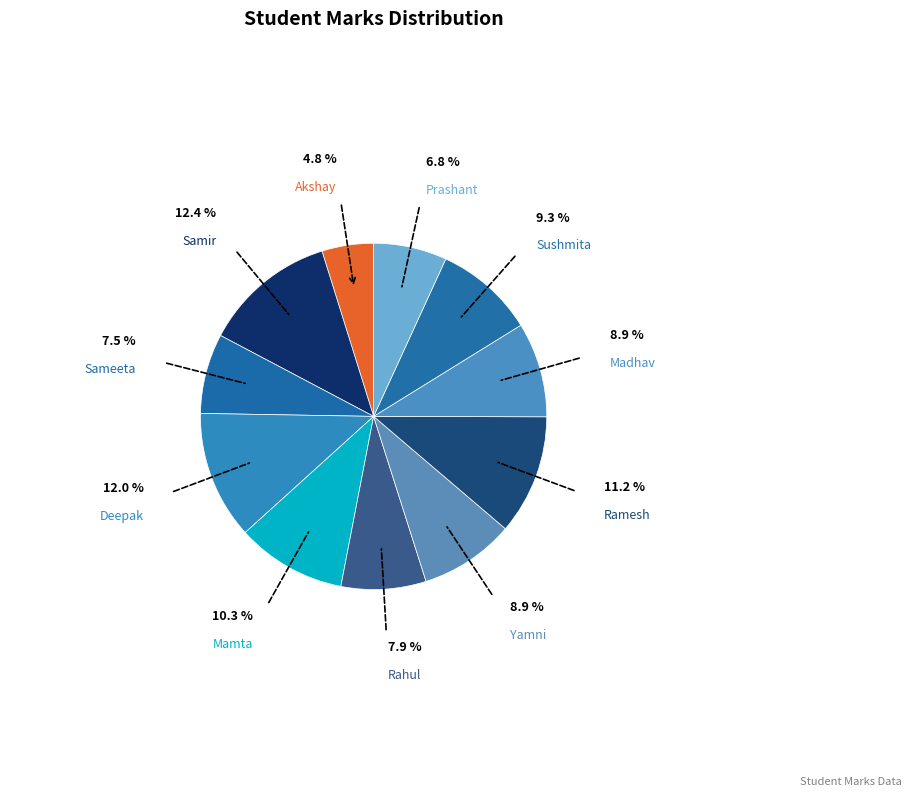

Is it true that Mamta is 20% of the pie?

False